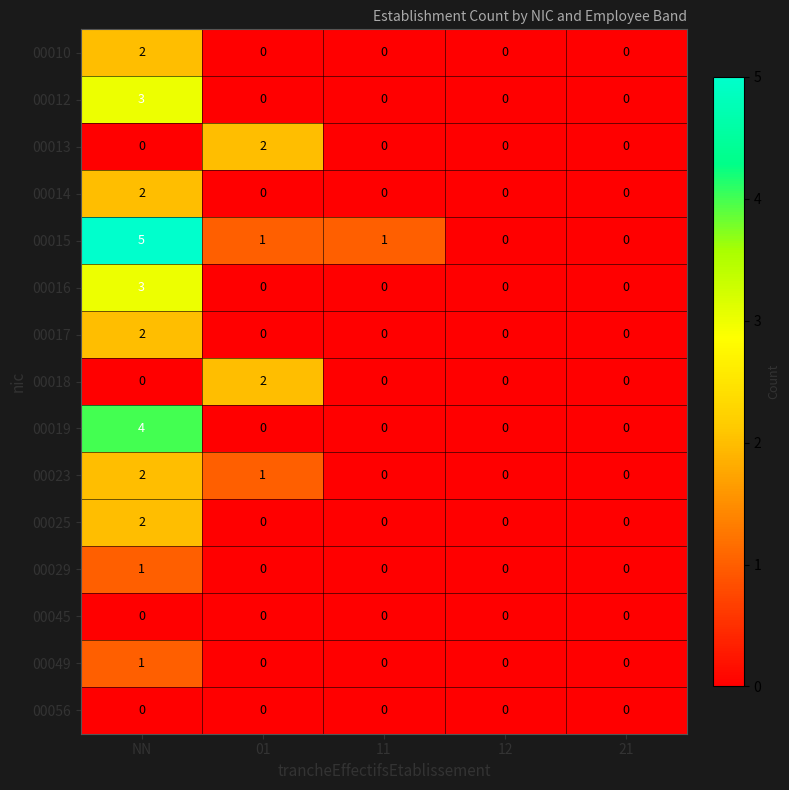

Which series has the largest range (max minus min)?

00015